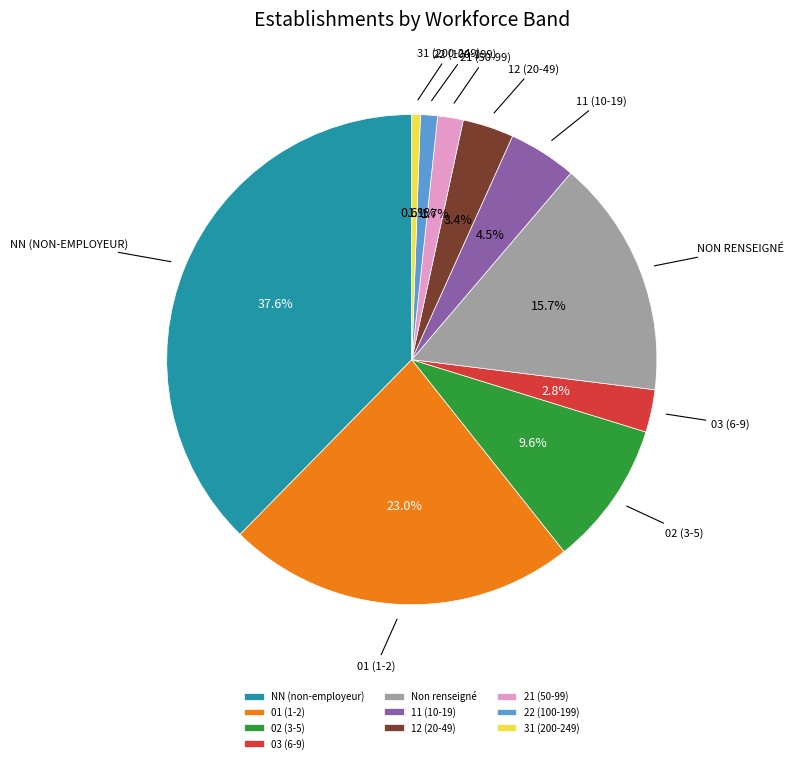

Which category has the biggest portion of the pie?

NN (non-employeur)